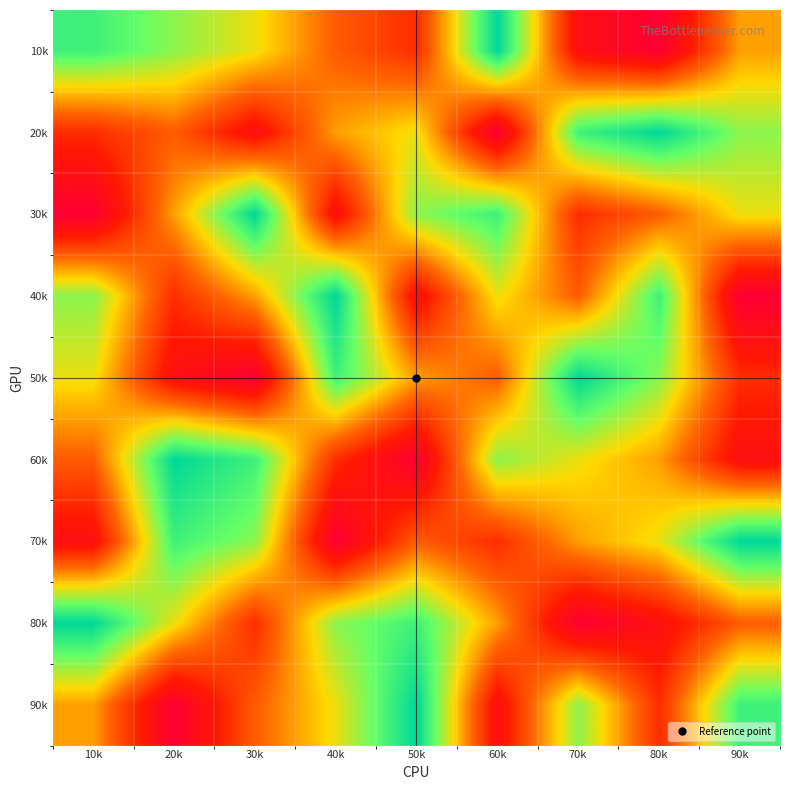

How many distinct data groups are displayed?

9